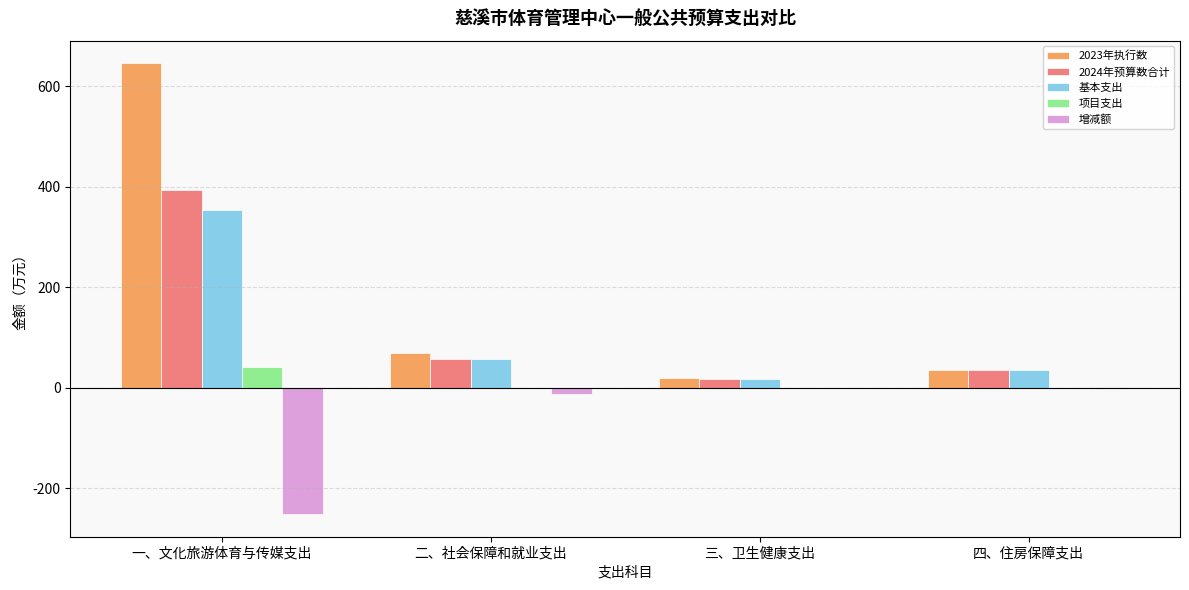

What is the sum of all 2023年执行数 values?

768.0